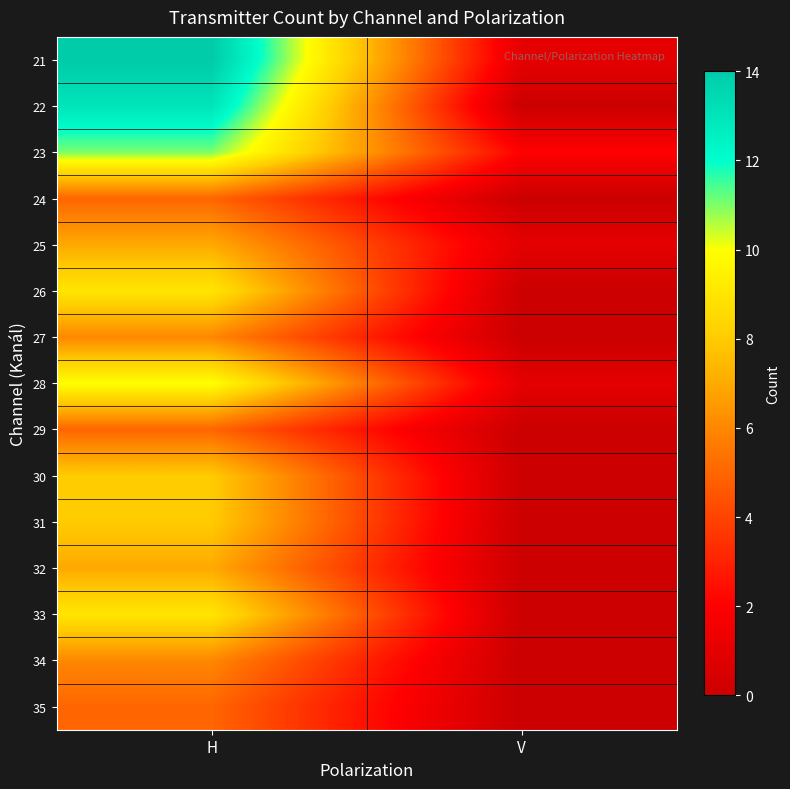

Reading left to right, transcribe all the data shown in this chart.

21: H=14	V=1
22: H=13	V=0
23: H=11	V=2
24: H=5	V=0
25: H=7	V=1
26: H=9	V=0
27: H=6	V=0
28: H=10	V=1
29: H=5	V=0
30: H=8	V=0
31: H=8	V=0
32: H=7	V=0
33: H=9	V=0
34: H=6	V=0
35: H=5	V=0